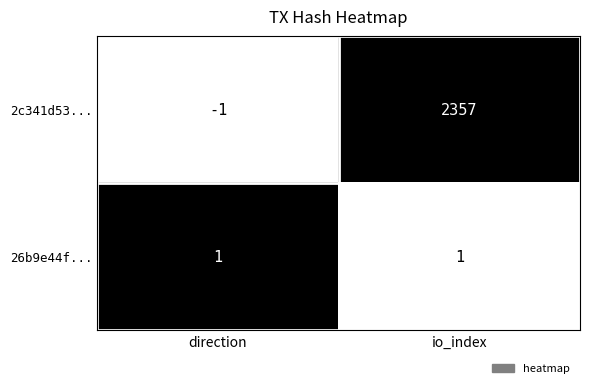

What is the difference between the 2c341d53... values at io_index and direction?

2358